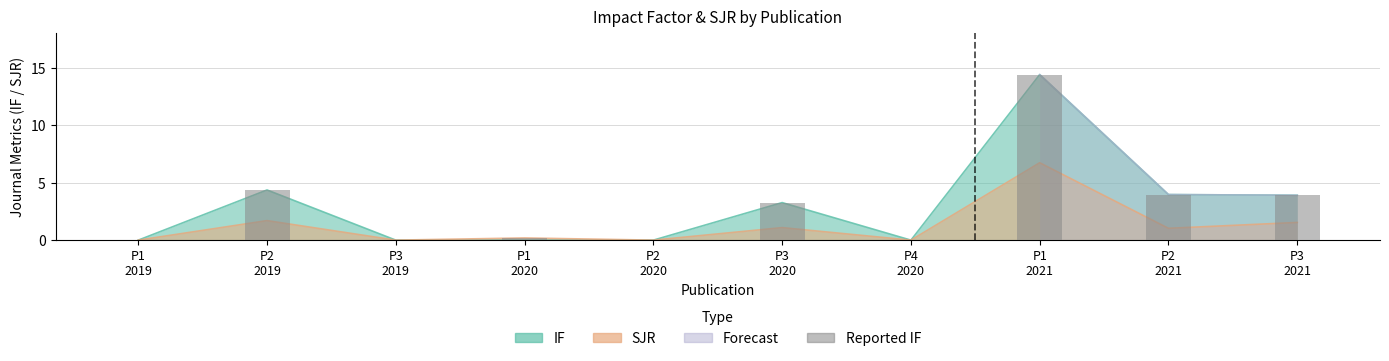

Count the number of values greater than 3.

5